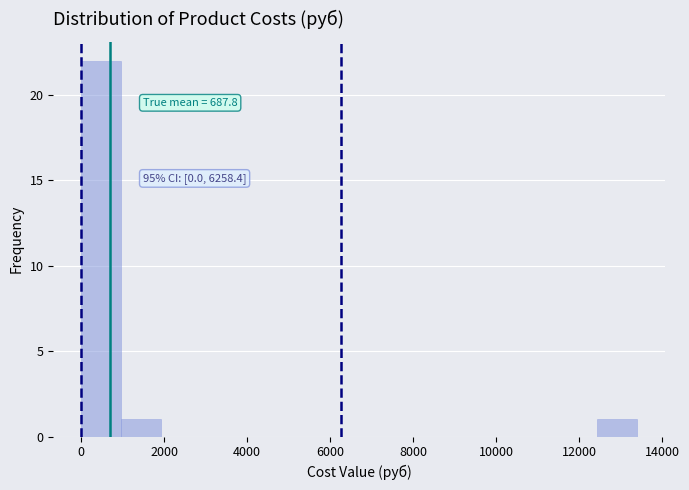

Over which range of the x-axis is the bar tallest?

0 to 1000